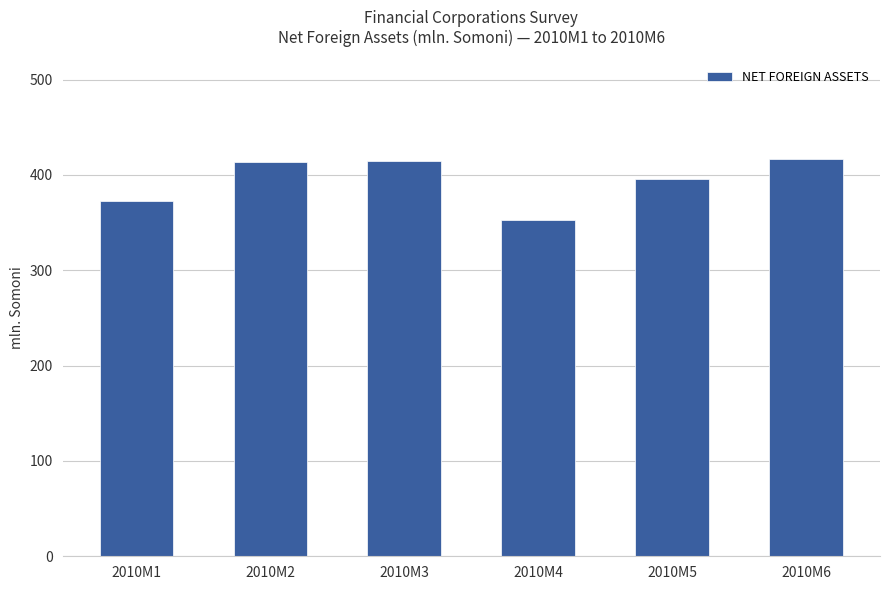

What is the difference between the maximum and minimum values?

64.3